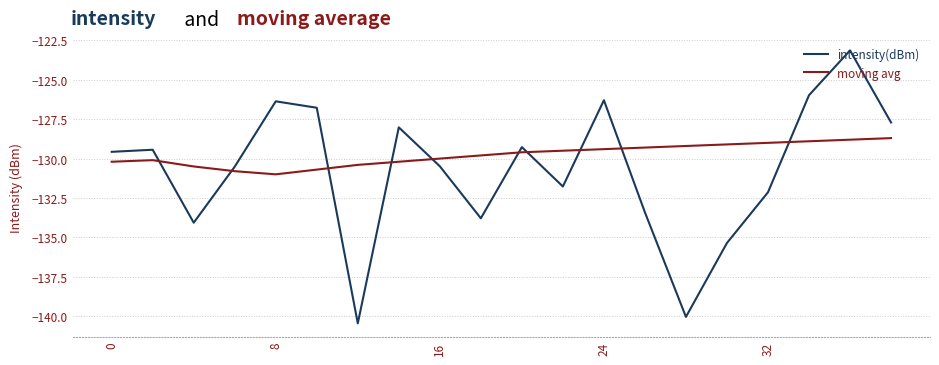

How many lines are shown in the chart?

2